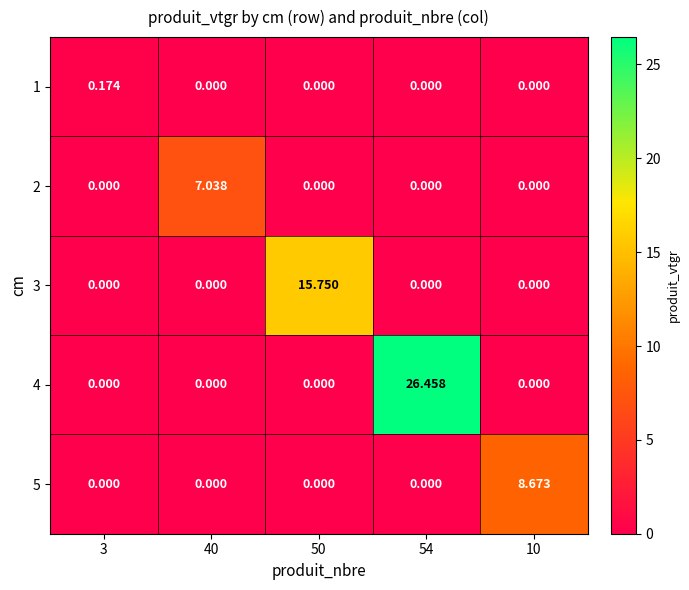

Is the value of 3 at 50 greater than the value of 5 at 10?

Yes